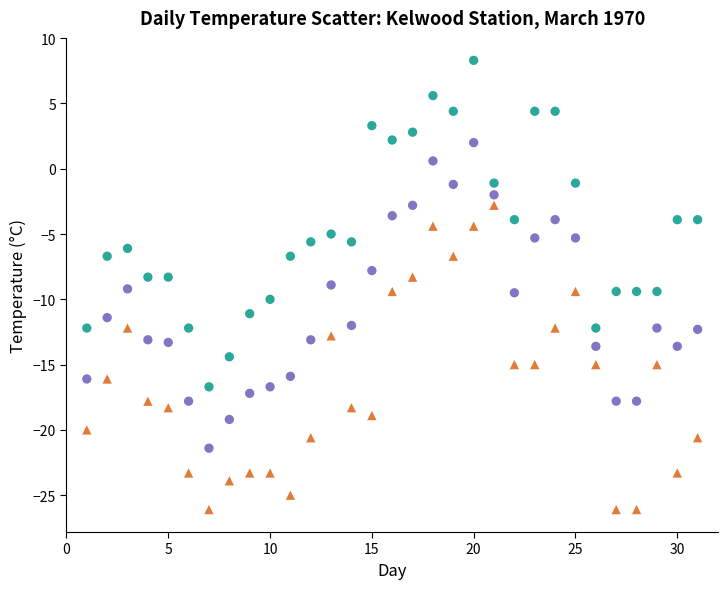

Which series has the widest spread of Y values?

Max Temp